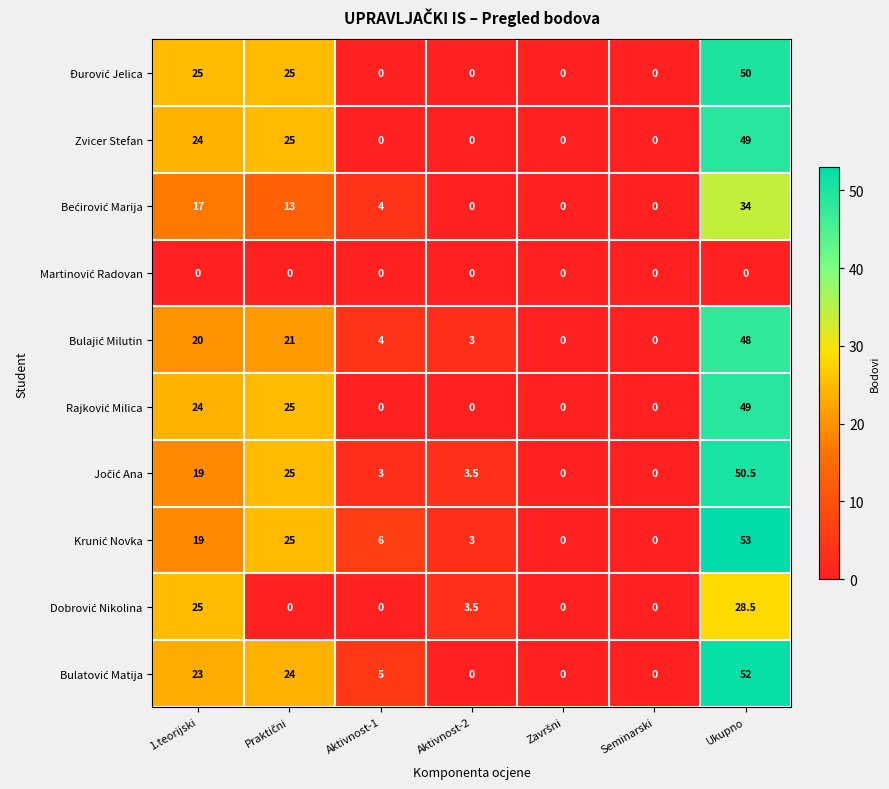

At how many categories does at least one series exceed 39?

1